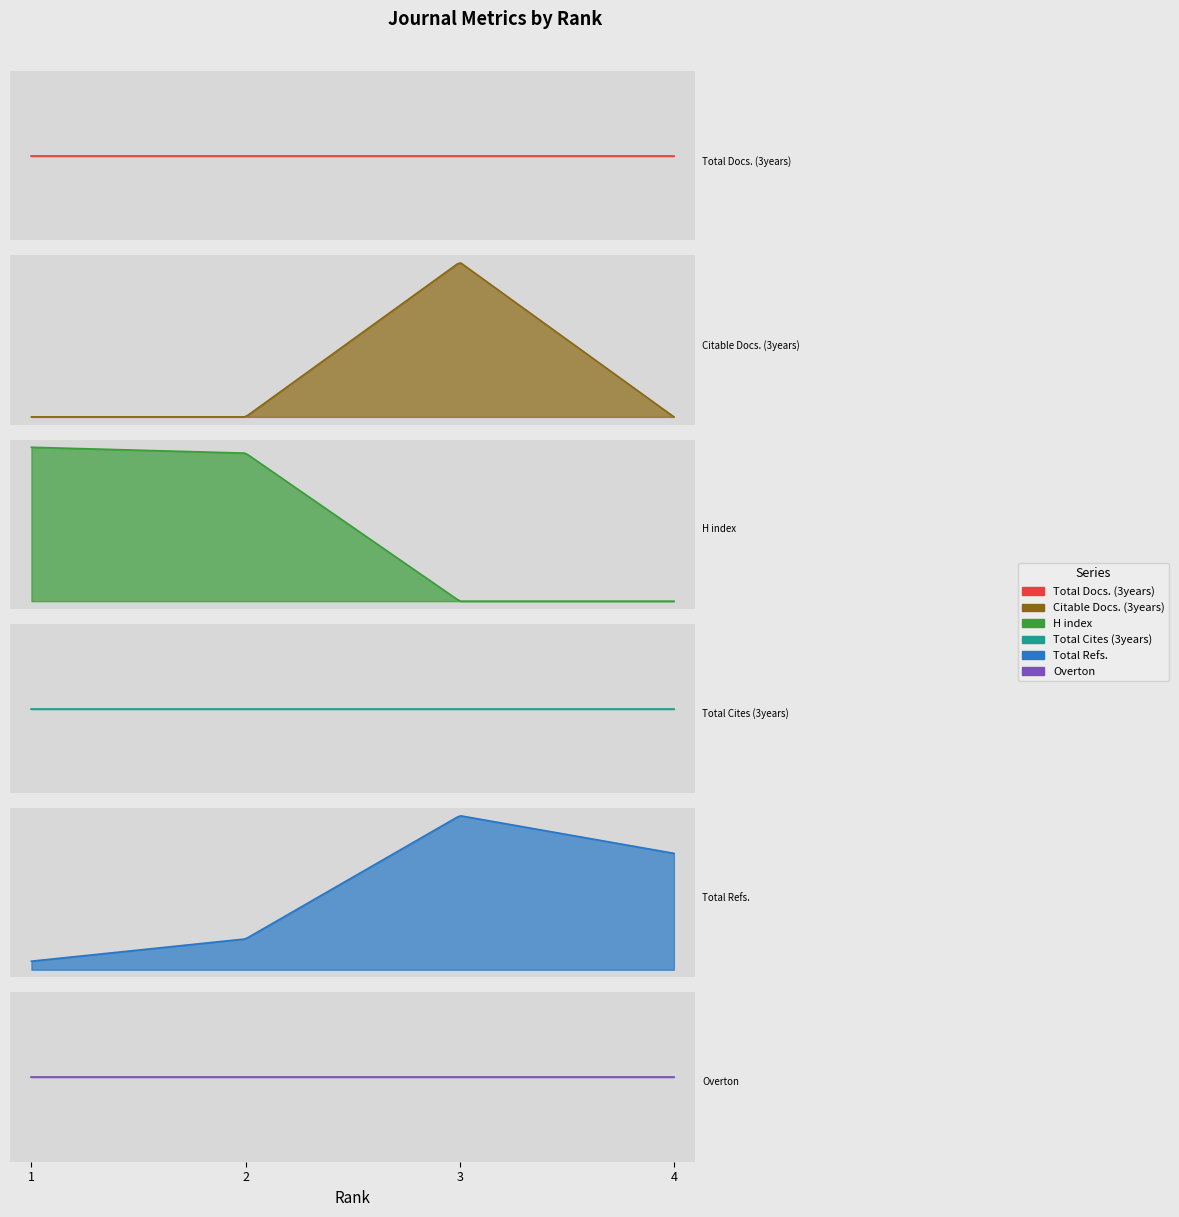

What is the value of the Citable Docs. (3years) point at the 3rd from the left?

1